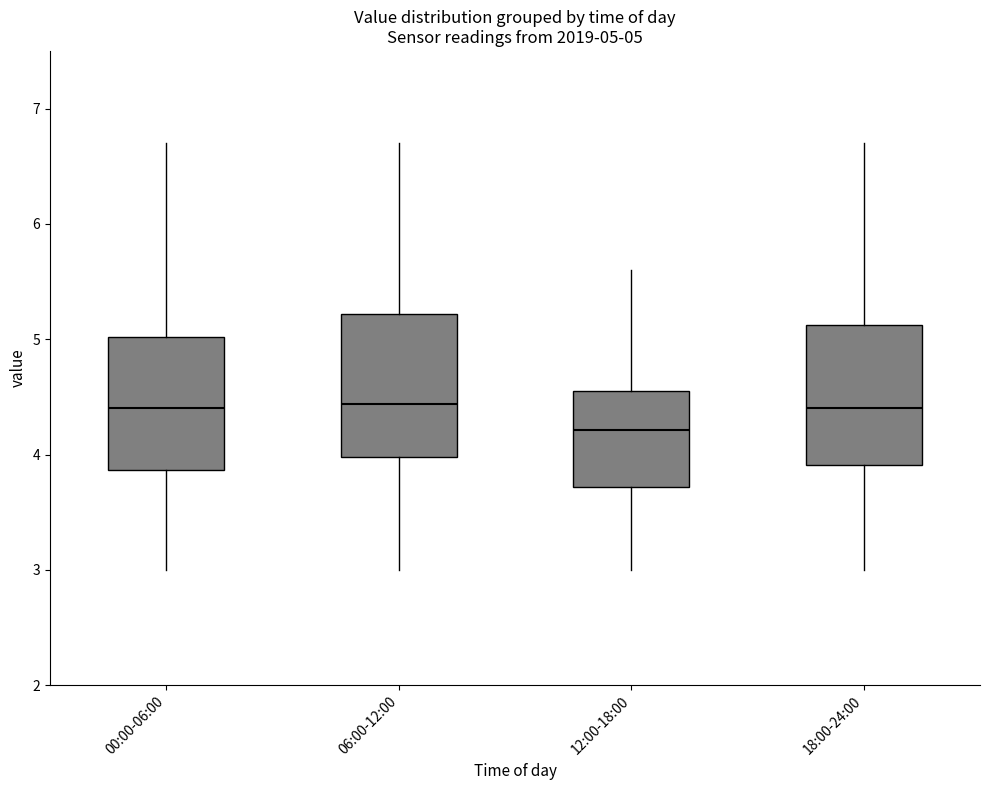

Which box has the lowest median line?

12:00-18:00